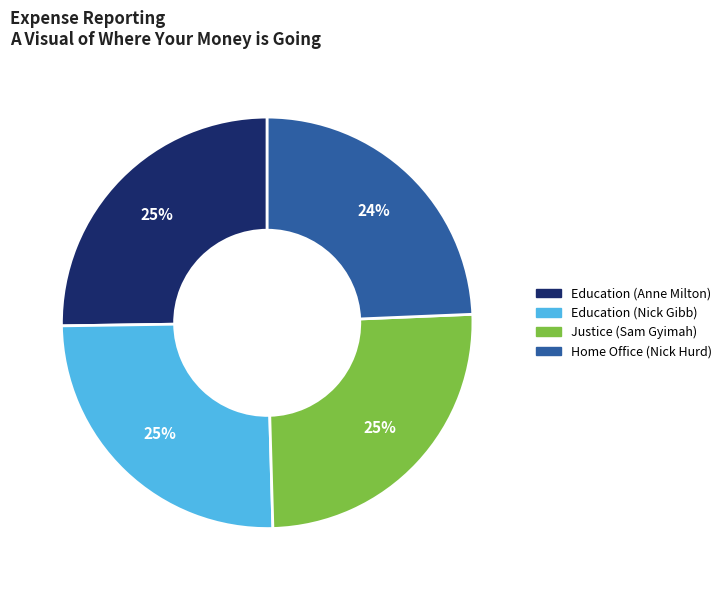

Is it true that Justice (Sam Gyimah) is 25% of the pie?

True